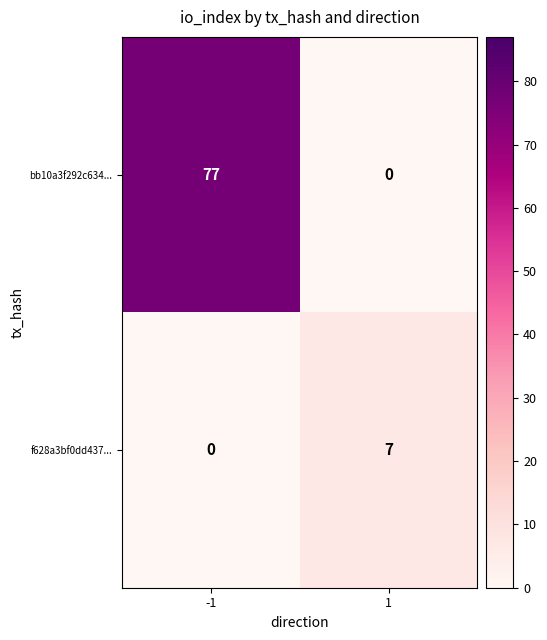

Which series has the largest range (max minus min)?

bb10a3f292c634...